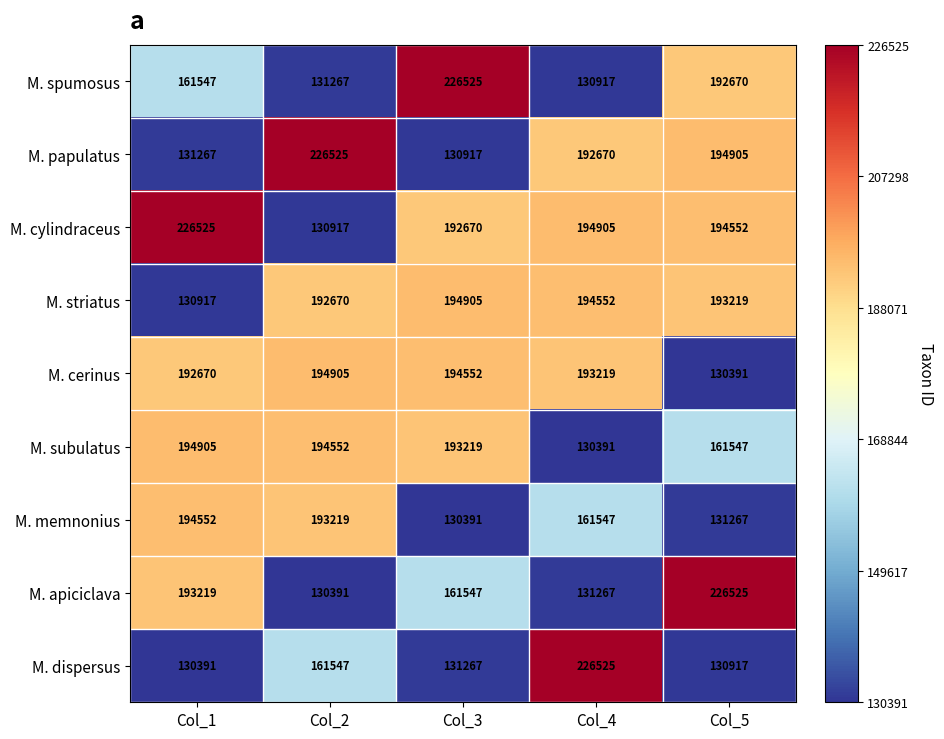

Is the value of M. memnonius at Col_2 greater than the value of M. apiciclava at Col_2?

Yes